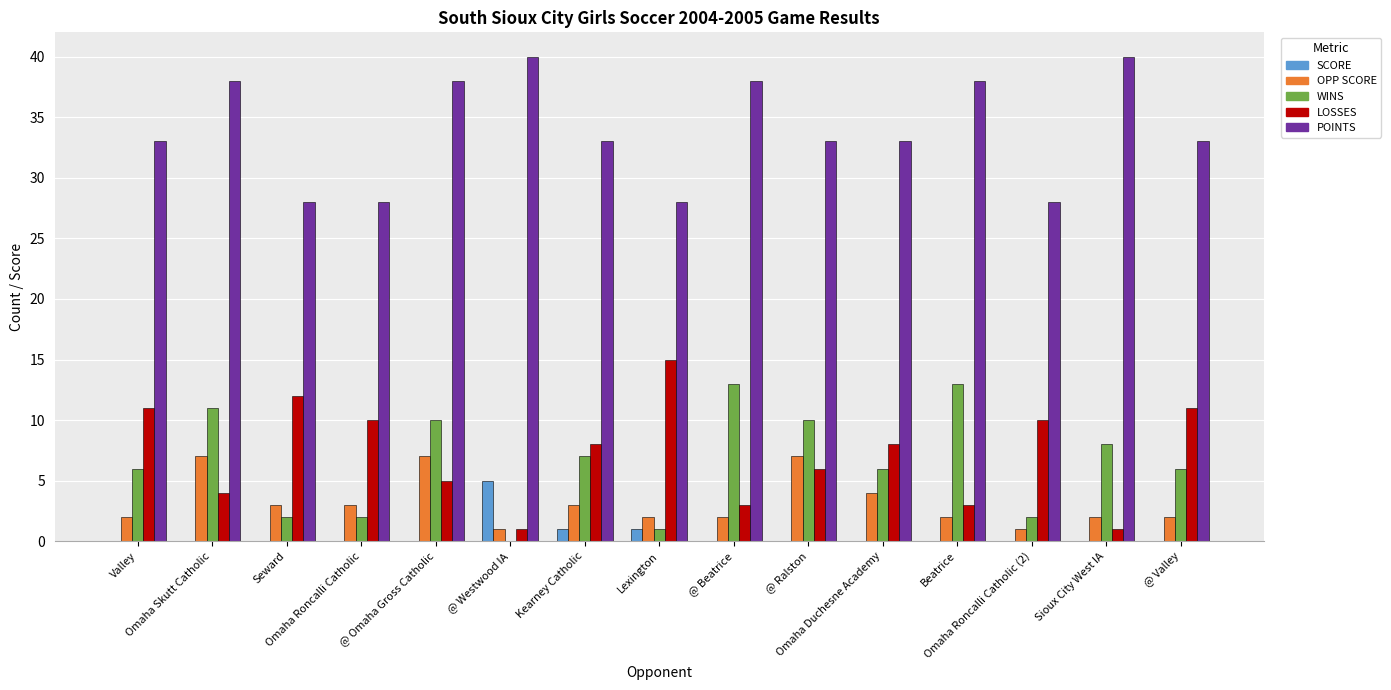

Which series has the largest total across all categories?

POINTS